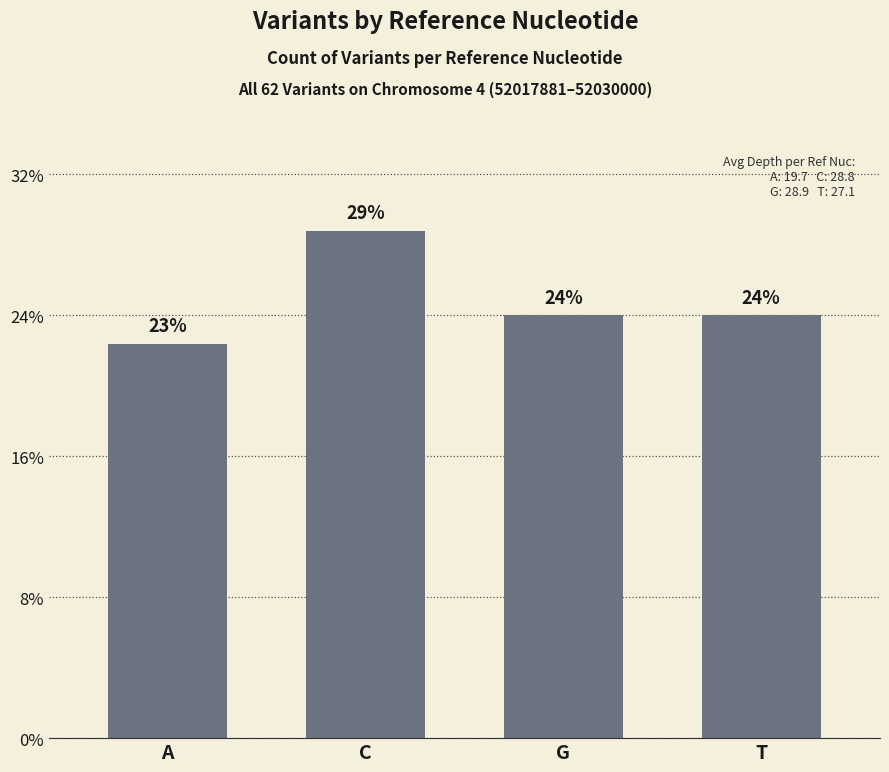

At which label is the value closest to 16?

G